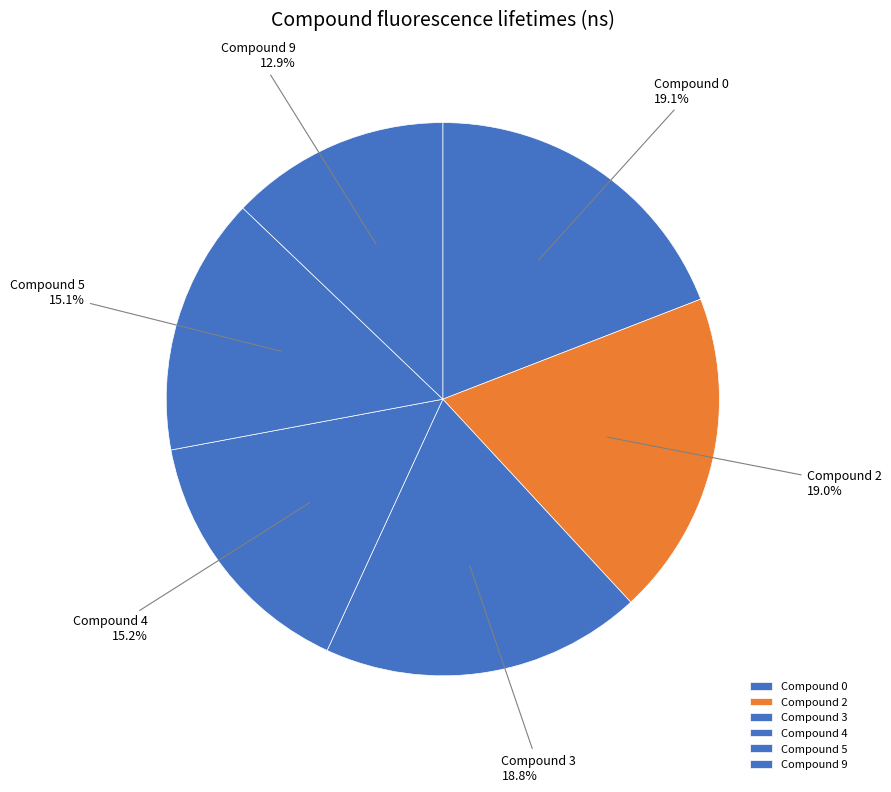

Does any single category account for the majority?

No